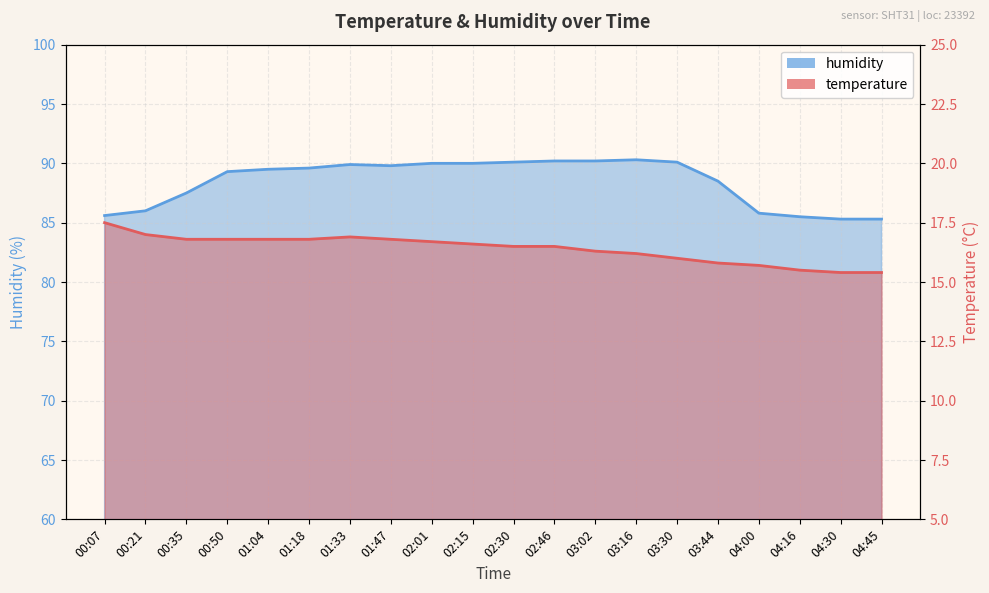

How many data points does each series have?

20